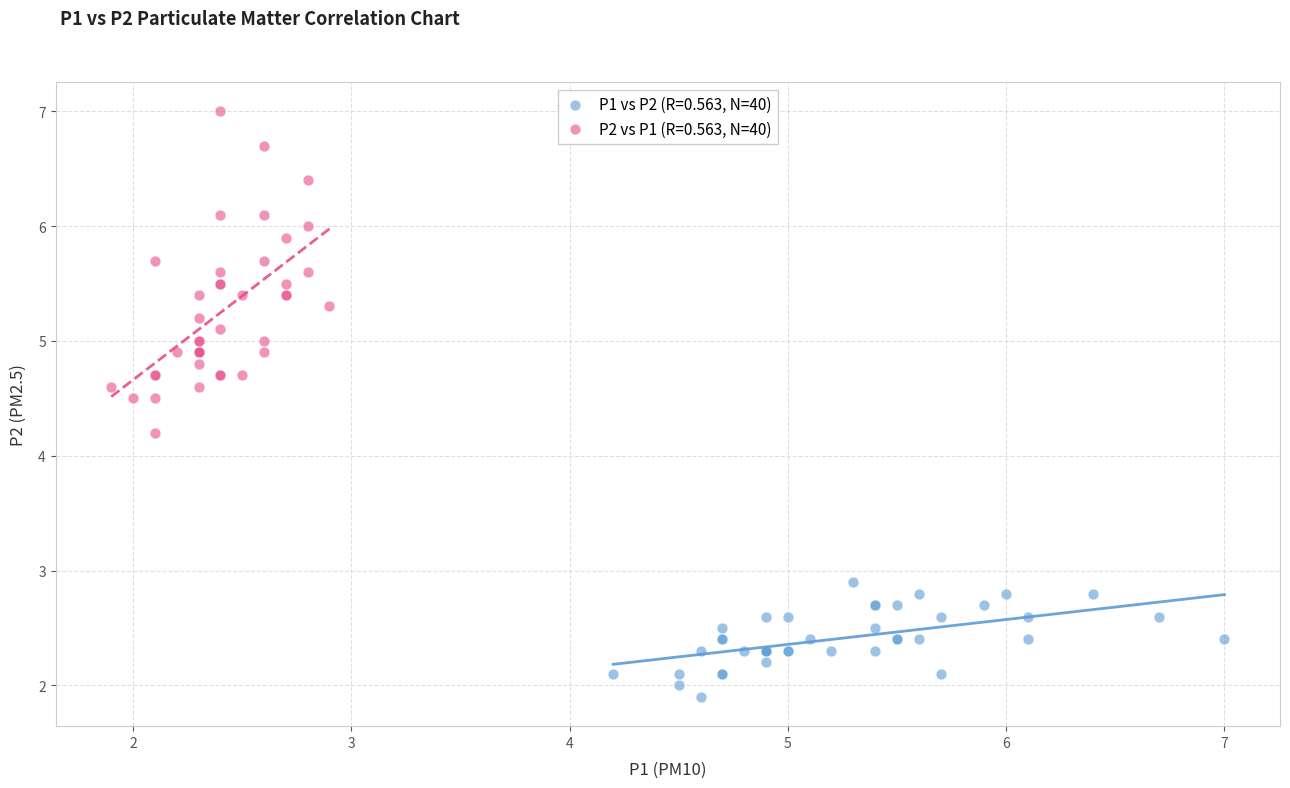

Which series reaches the minimum Y coordinate?

P1 vs P2 (R=0.563, N=40)